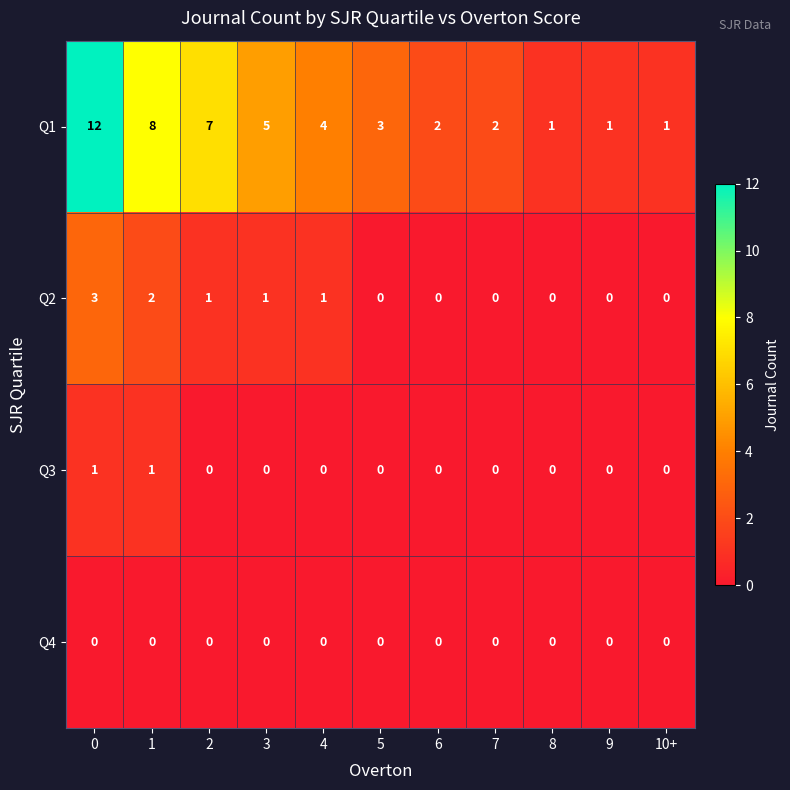

How many values in Q2 are above zero?

5